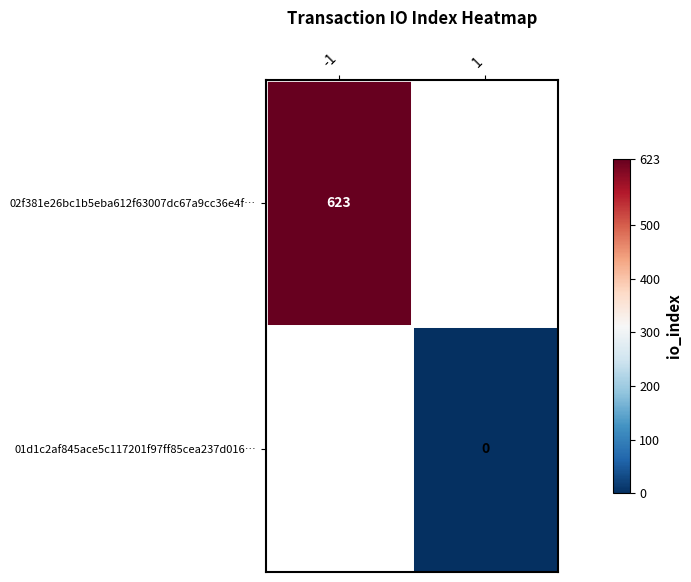

How many distinct data groups are displayed?

2